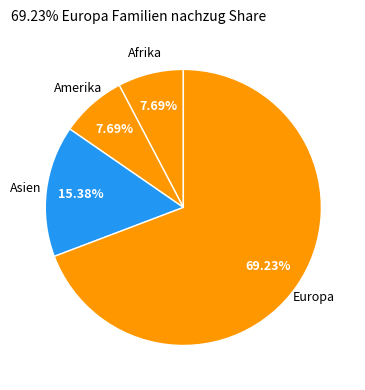

To the nearest percent, what is the difference between the Amerika and Asien slice percentages?

8%